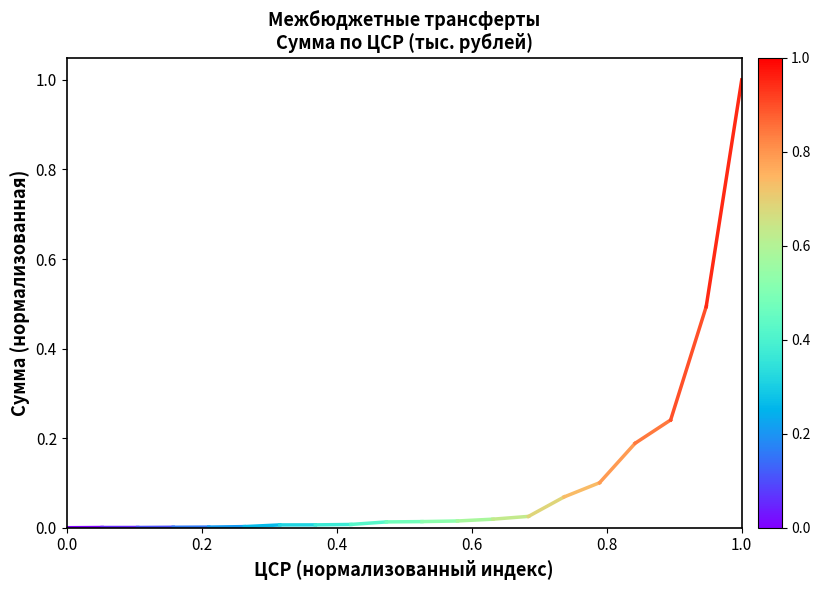

Is this an area chart (filled region under the line)?

No